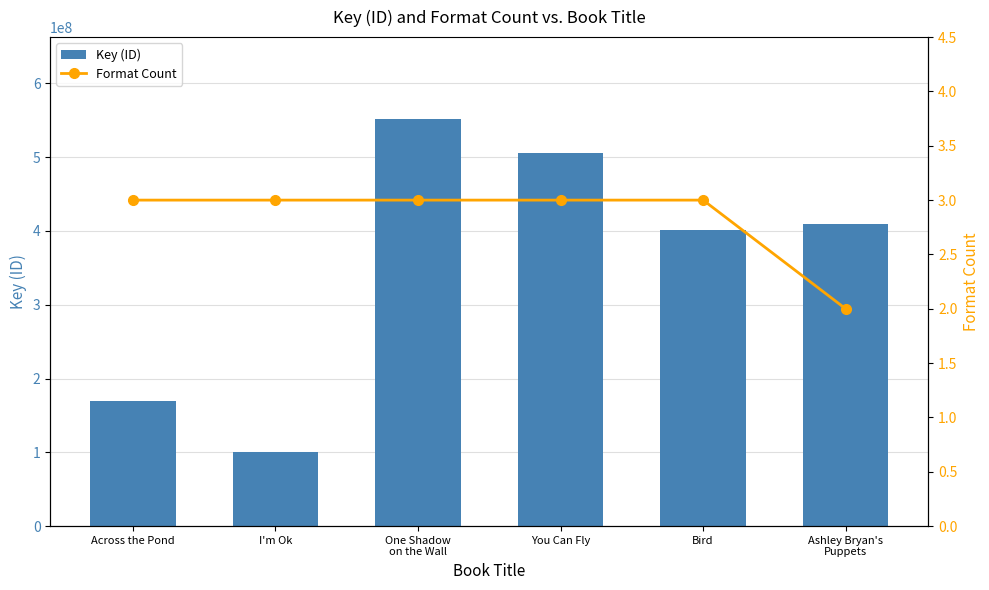

Reading left to right, what are all the values shown in this chart?

Key (ID): 169430133	100365056	552304373	506189916	401677455	409615508
Format Count: 3	3	3	3	3	2